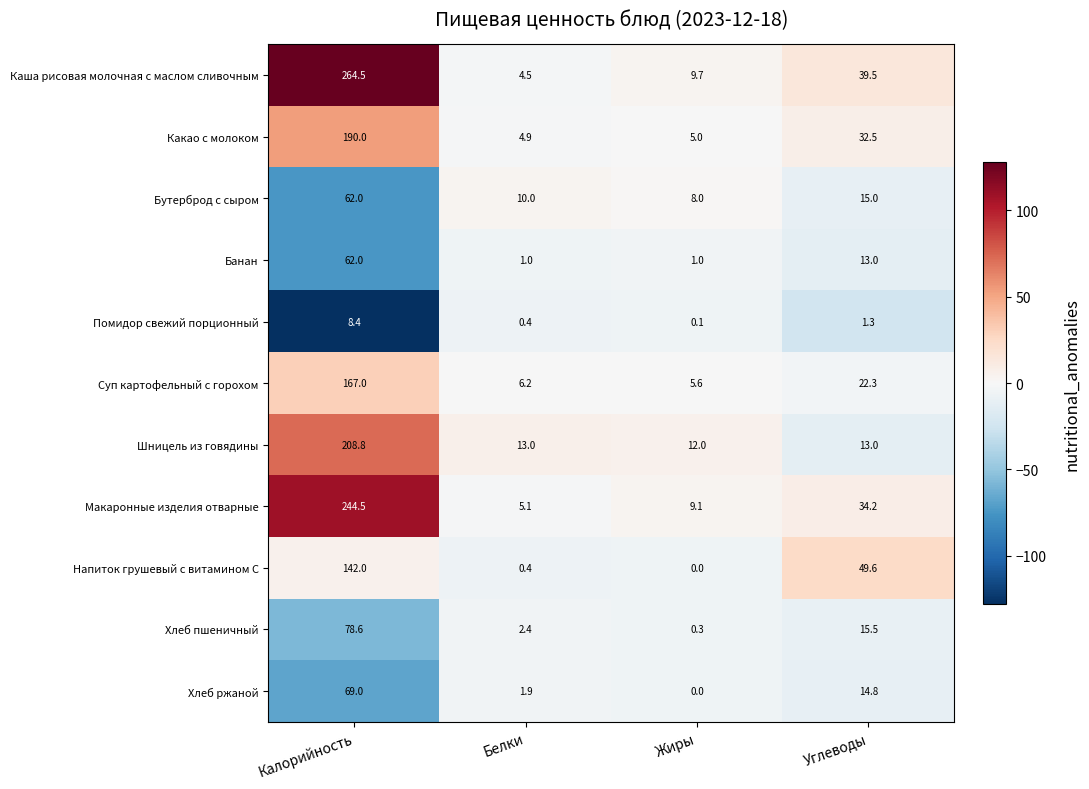

Rank the categories by Помидор свежий порционный value from lowest to highest.

Жиры, Белки, Углеводы, Калорийность